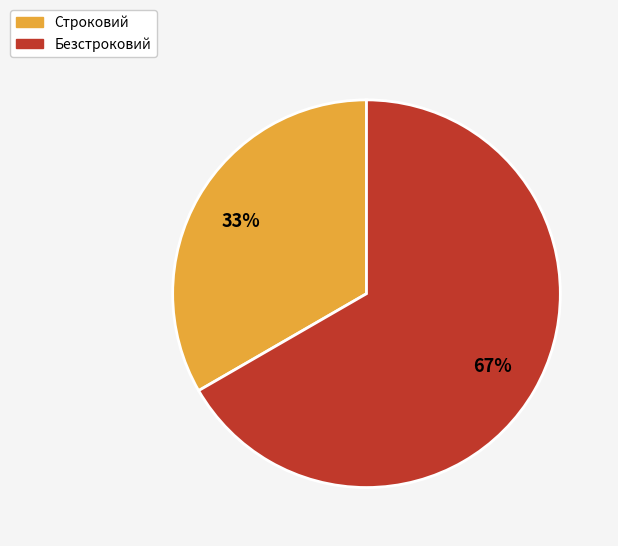

The Строковий slice represents 24% of the pie. True or false?

False